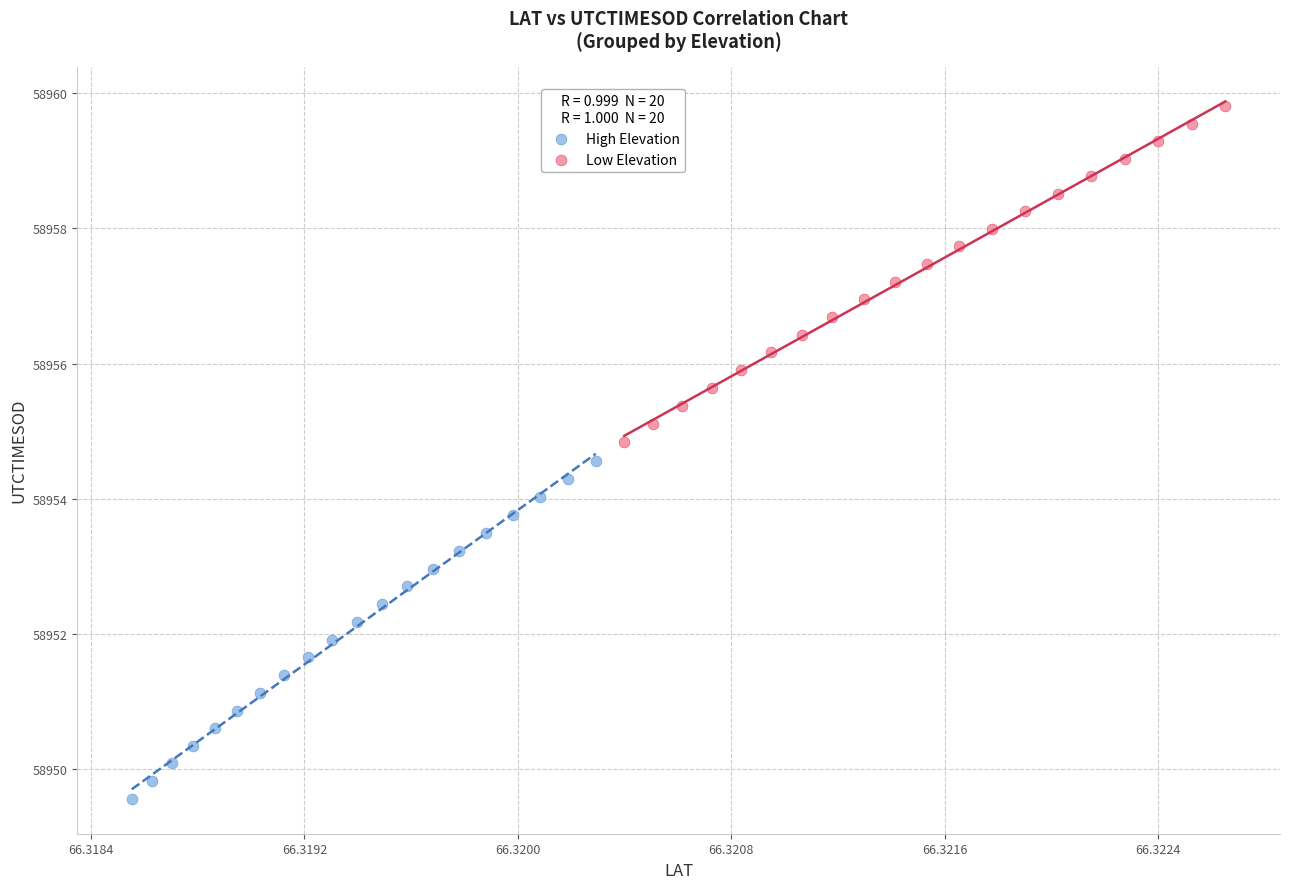

Which series reaches the maximum Y coordinate?

Low Elevation